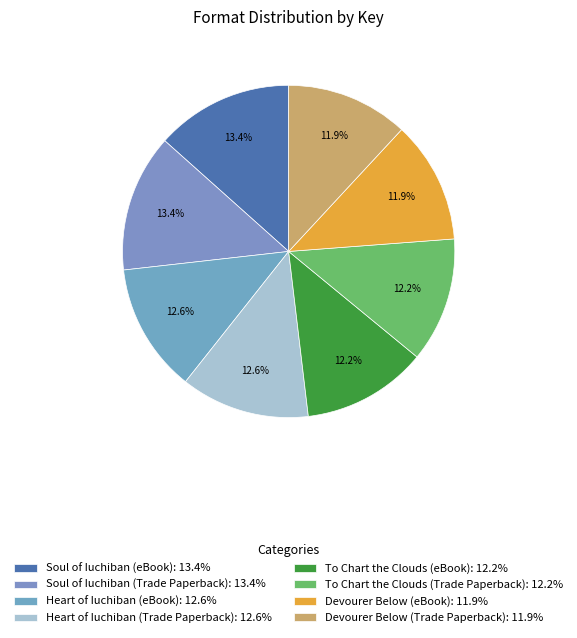

To the nearest percent, what is the difference between the largest and smallest slice percentages?

1%